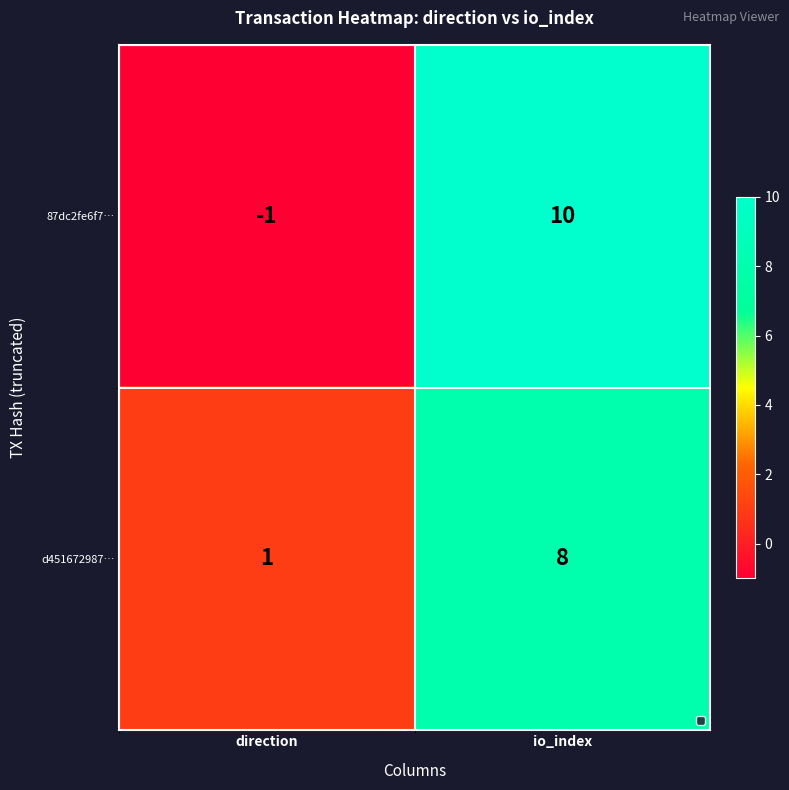

At which label is 87dc2fe6f7… closest to 4?

direction